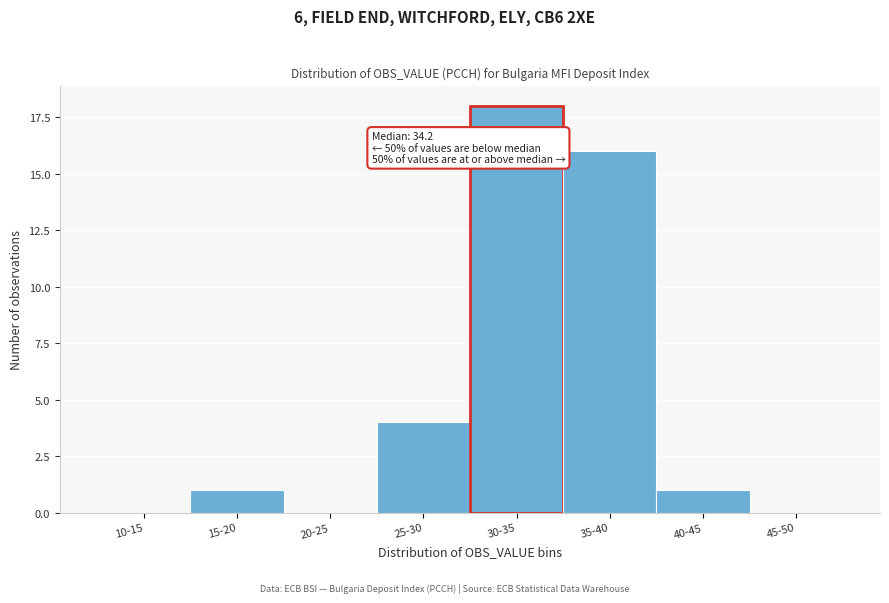

Reading right to left, transcribe all the data shown in this chart.

45-50=0	40-45=1	35-40=16	30-35=18	25-30=4	20-25=0	15-20=1	10-15=0